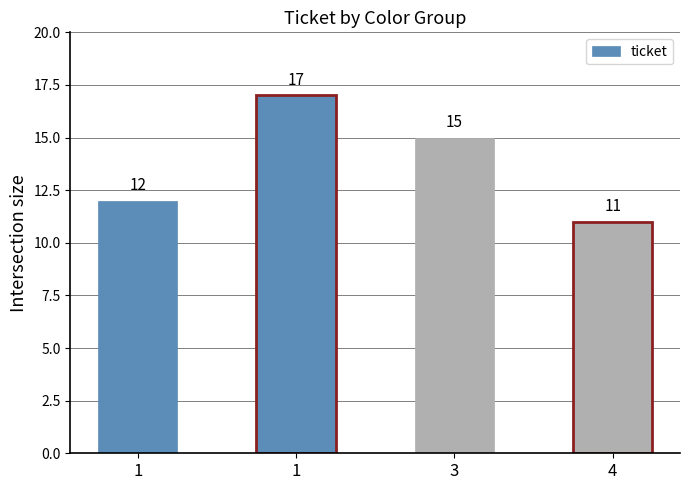

Which category has the highest value across all series?

1